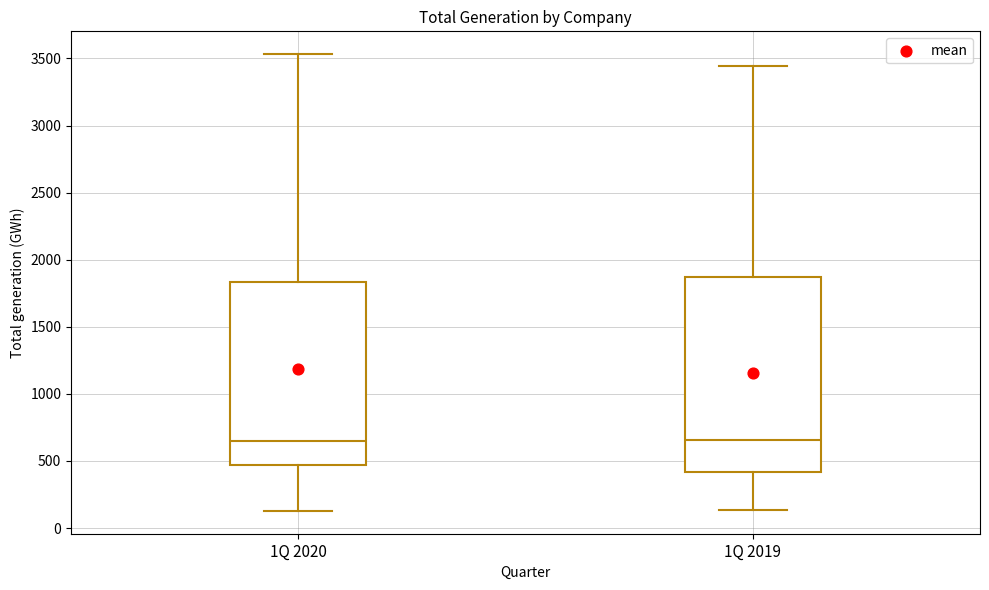

Reading left to right, transcribe this box plot: for each box, give where its median line is, the range the box spans, and where its two whiskers end, as read against the y-axis. The values are not printed on the chart, so give them approximately, as read against the axis.

1Q 2020: median 650, box 450 to 1850, whiskers 150 to 3550
1Q 2019: median 650, box 400 to 1850, whiskers 150 to 3450